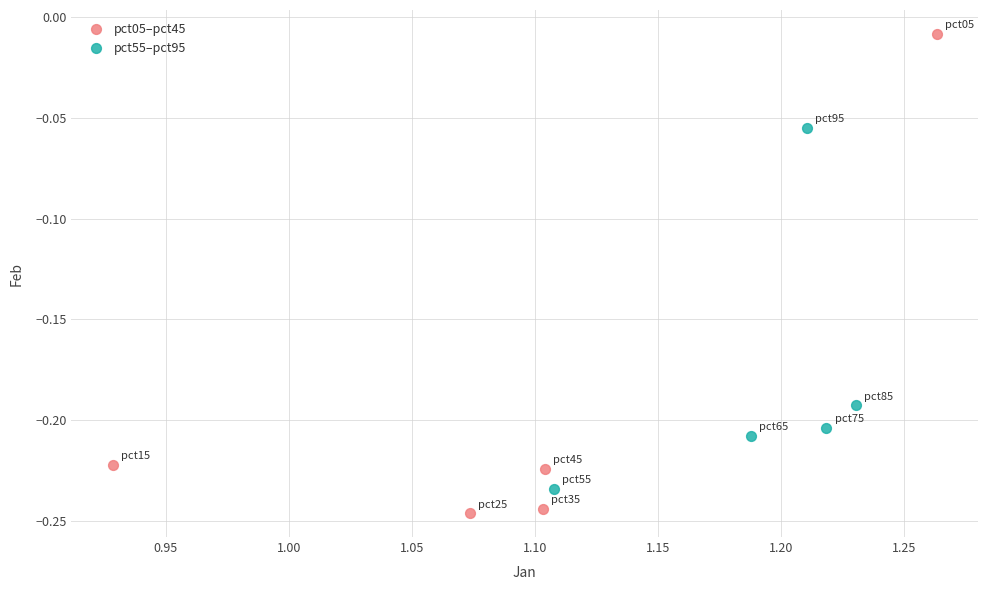

Which series reaches the minimum Y coordinate?

pct05–pct45